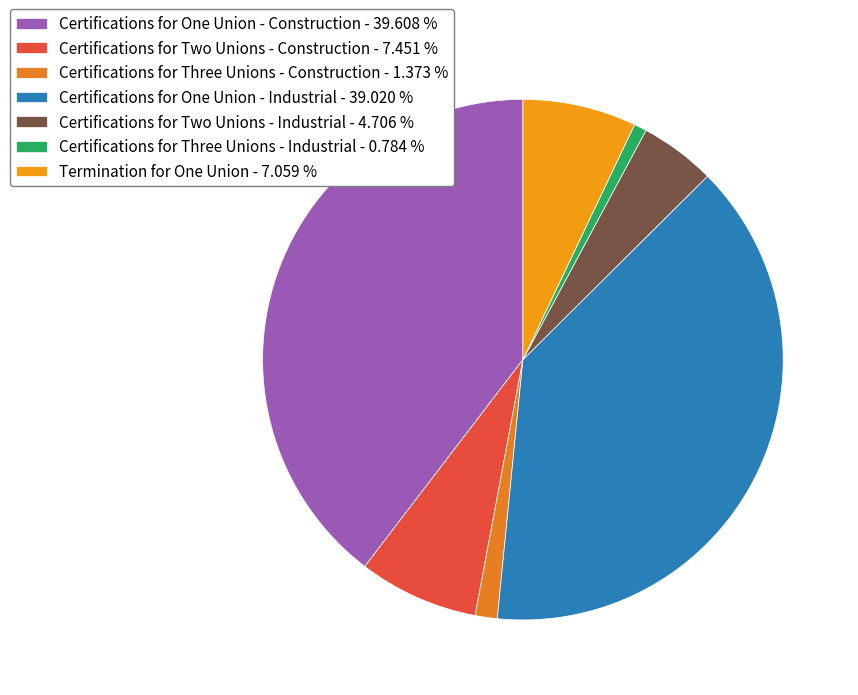

To the nearest percent, what portion does Certifications for One Union - Industrial represent?

39%